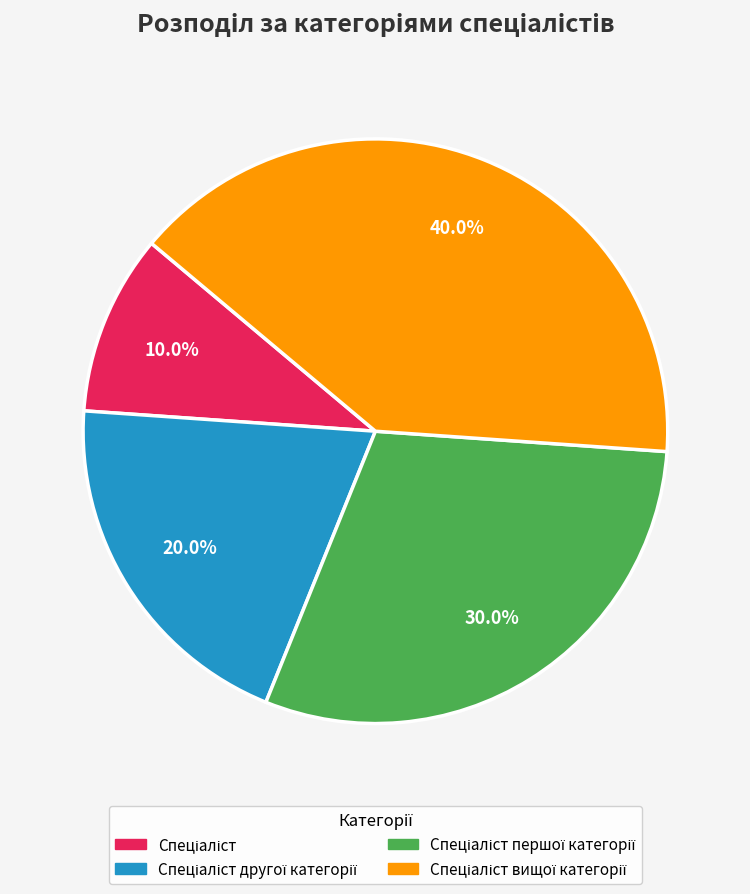

Is there a majority slice in this chart?

No